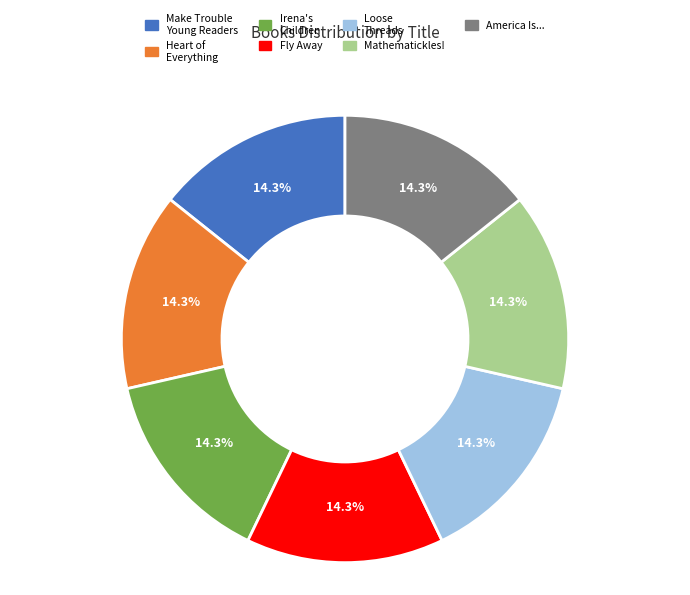

Count the number of slices in the pie.

7